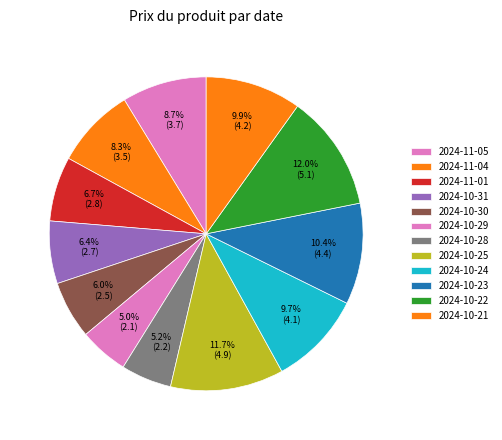

Rank the categories by value from highest to lowest.

2024-10-22, 2024-10-25, 2024-10-23, 2024-10-21, 2024-10-24, 2024-11-05, 2024-11-04, 2024-11-01, 2024-10-31, 2024-10-30, 2024-10-28, 2024-10-29